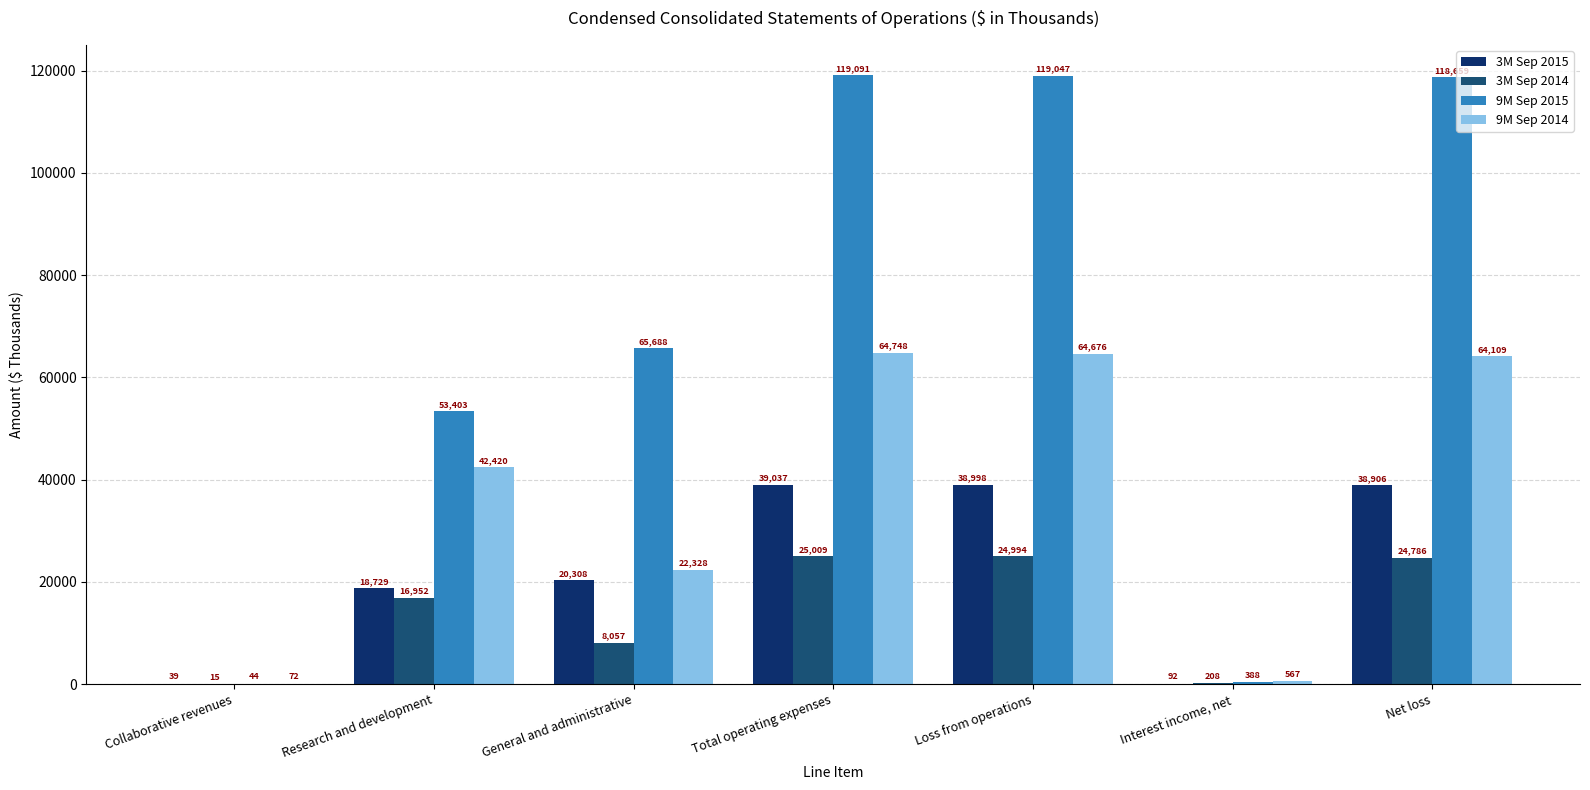

Is the value of 9M Sep 2014 at Research and development greater than the value of 3M Sep 2015 at Total operating expenses?

Yes